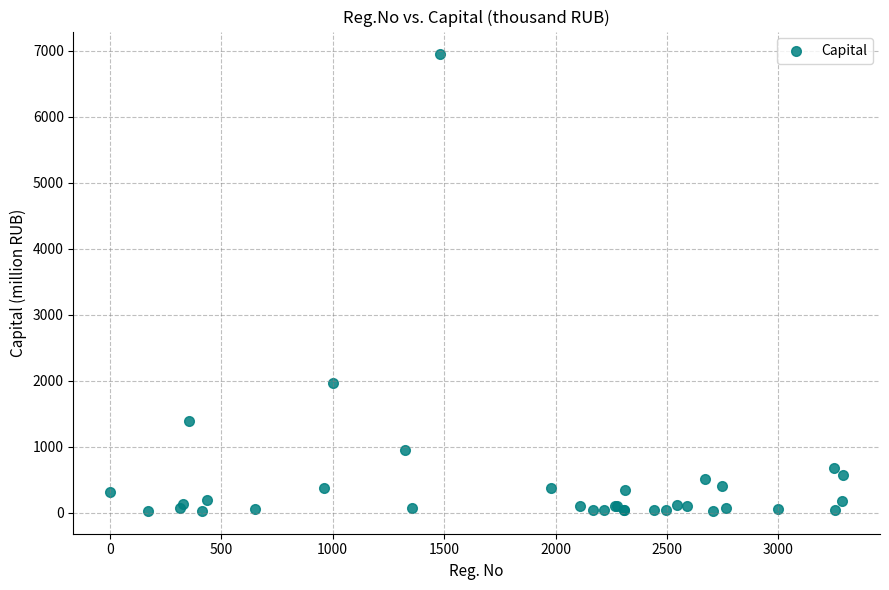

What Y value in the scatter plot is closest to 3488?

1969.4